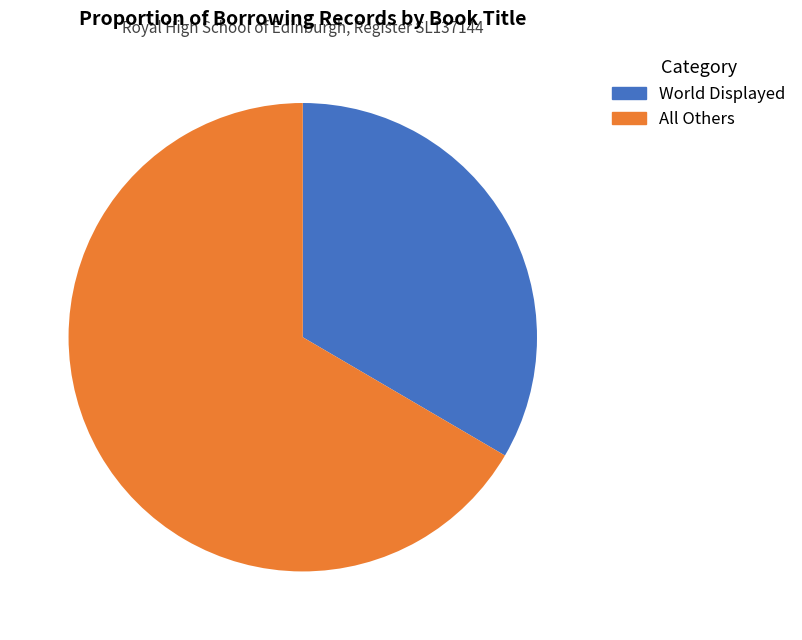

Rank the categories by value from highest to lowest.

All Others, World Displayed